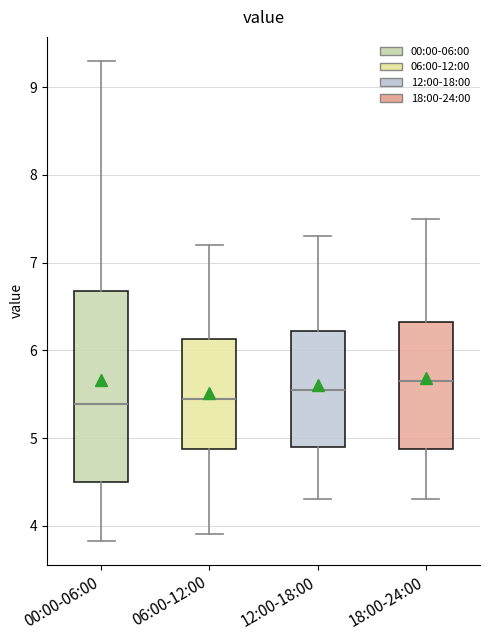

Which box is the tallest, from its lower edge to its upper edge?

00:00-06:00